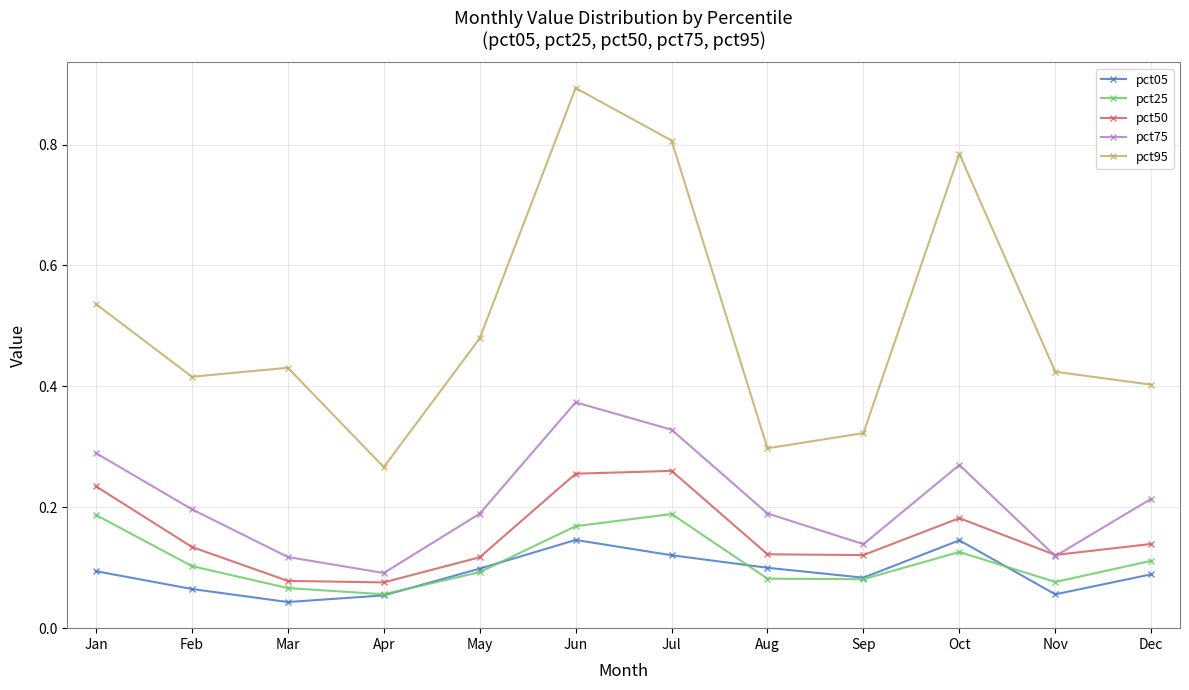

True or false: pct05 has a value of 0.1 at Apr.

True